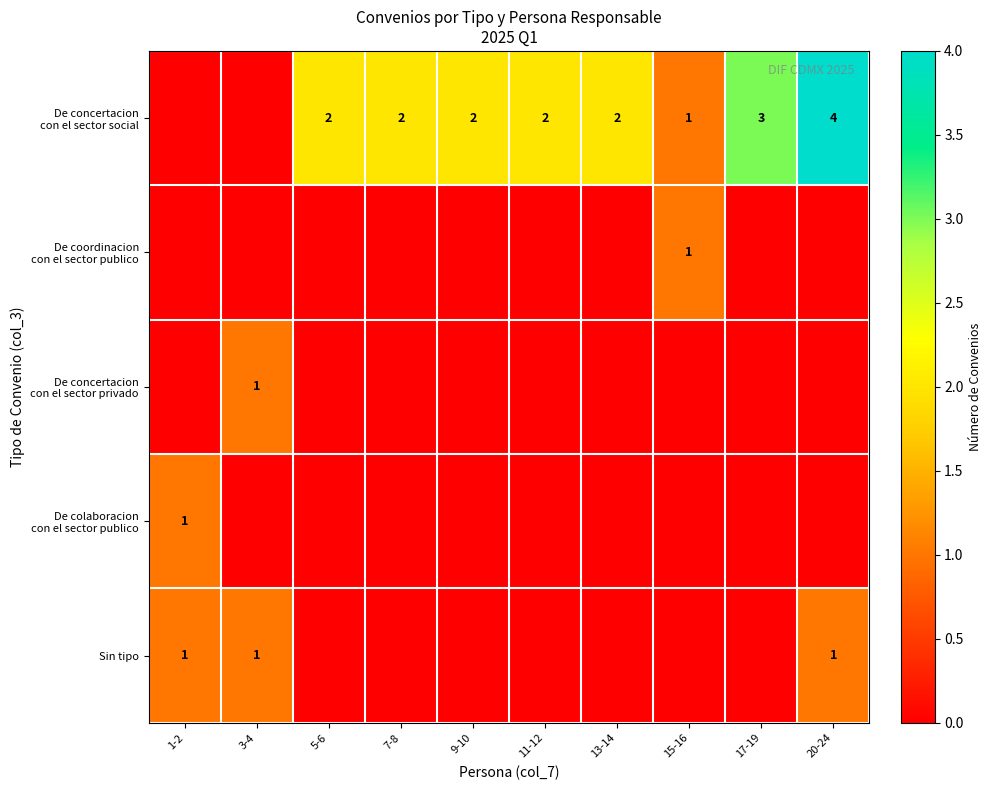

Count the number of categories in the chart.

10